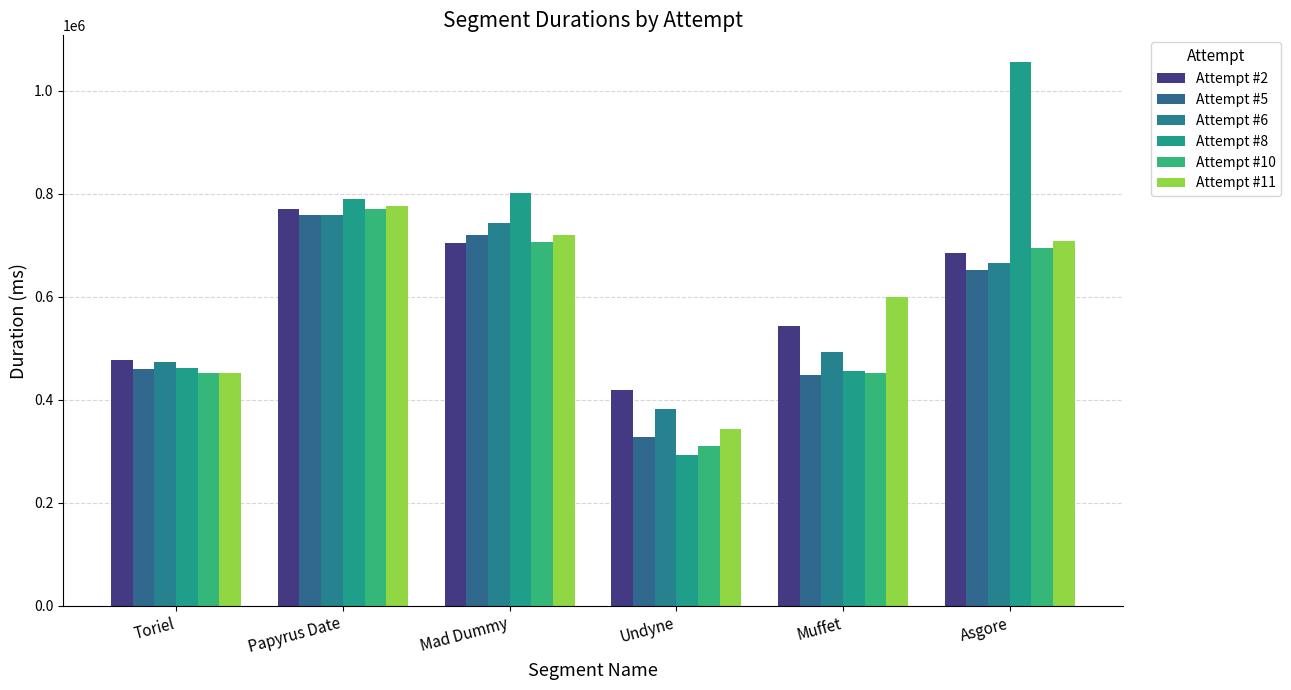

Between Toriel and Asgore, which series saw the biggest shift?

Attempt #8